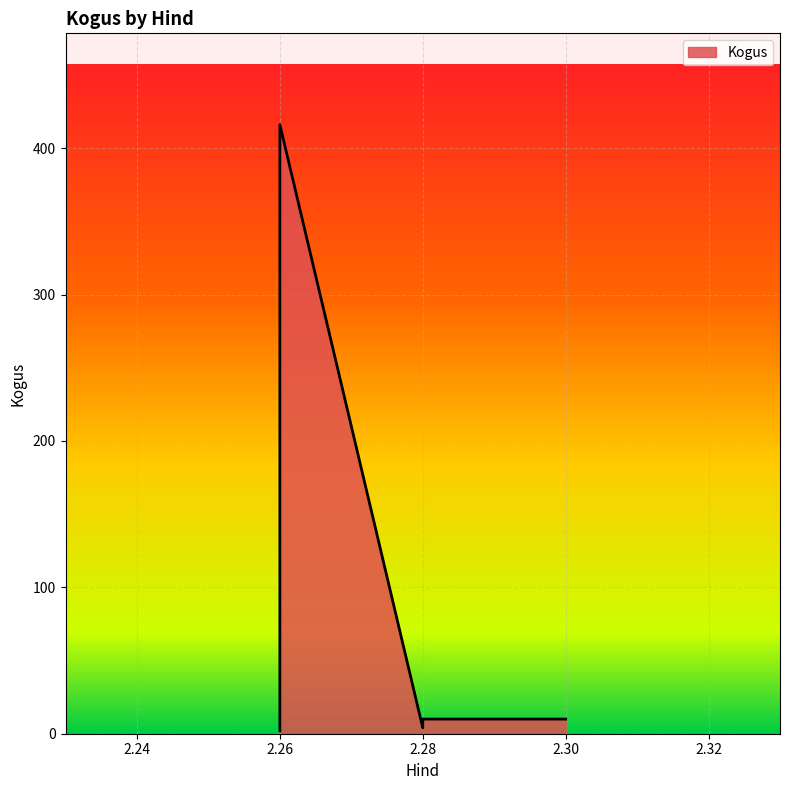

Where is the data nearest to the value 209?

2.28